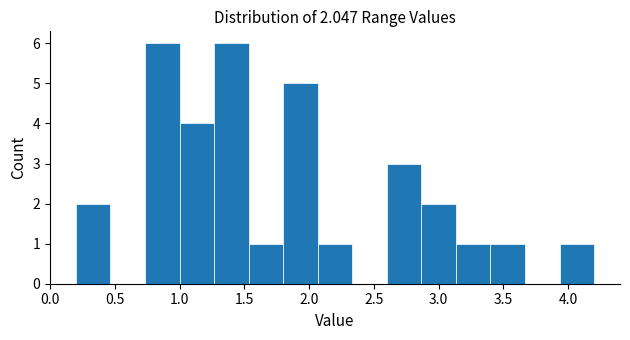

How tall is the bar that spans 0.20 to 0.45 on the x-axis? Neither the bar edges nor the heights are printed on the chart, so give them approximately, as read against the axes.

2